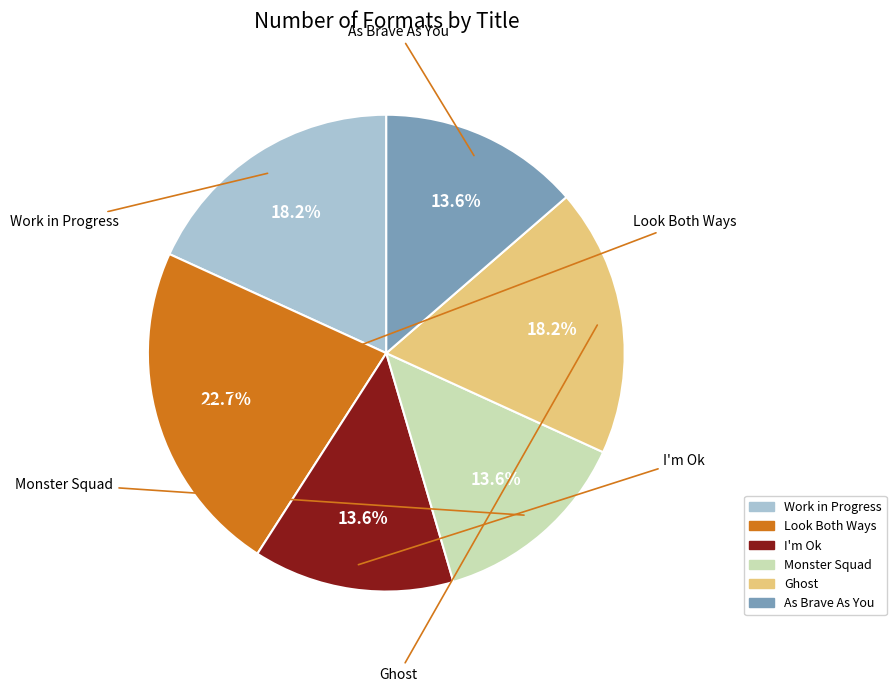

To the nearest percent, what portion does Look Both Ways represent?

23%